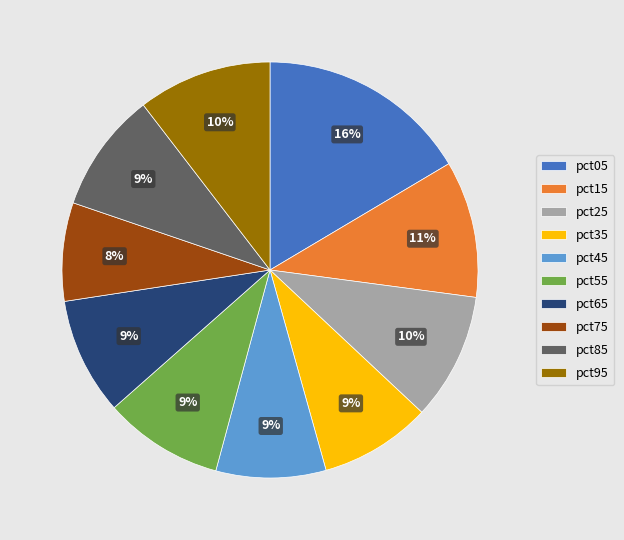

Count the number of slices in the pie.

10